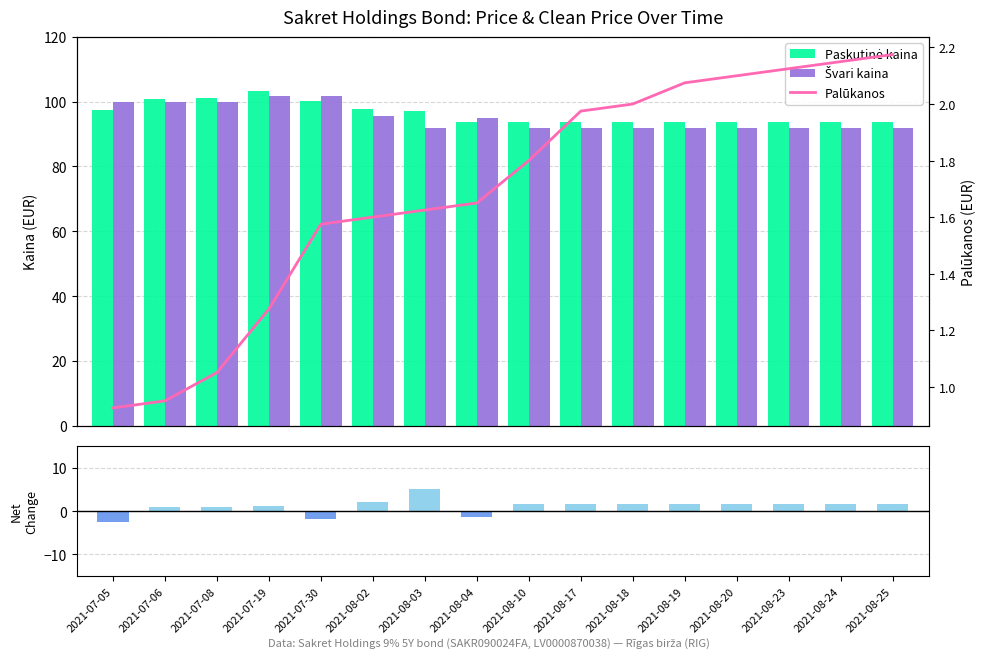

Which category has the highest value across all series?

2021-07-19